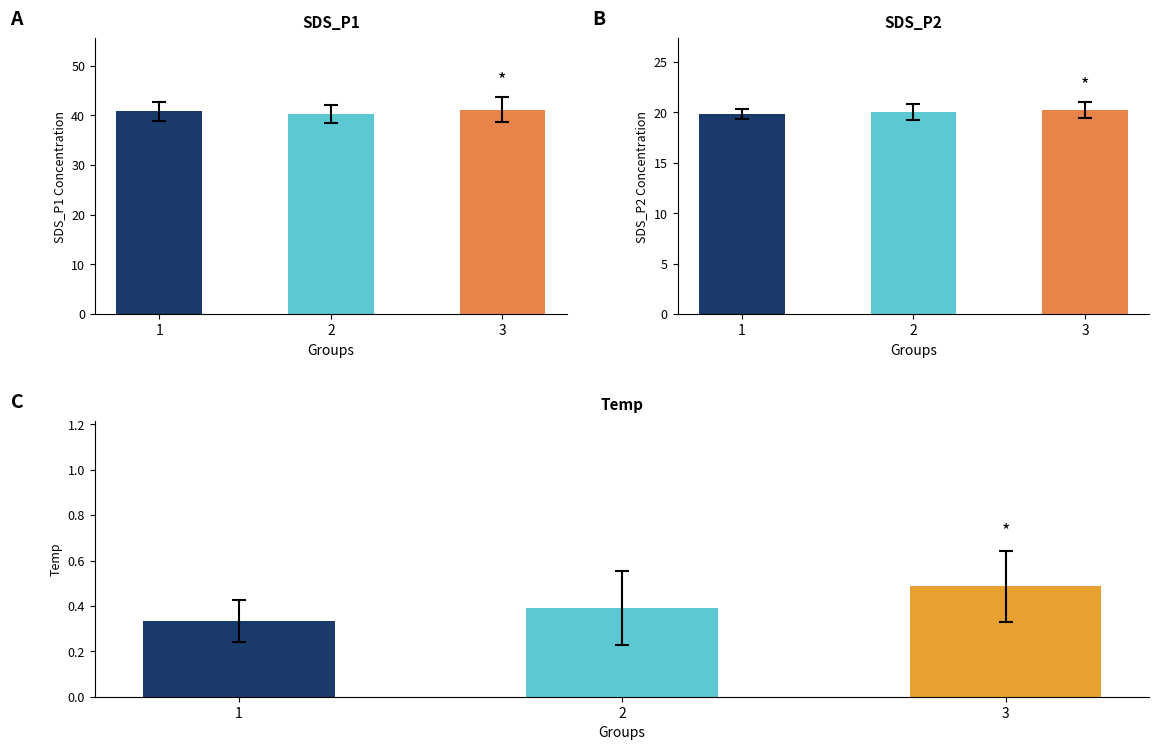

Which series has the largest total across all categories?

SDS_P1